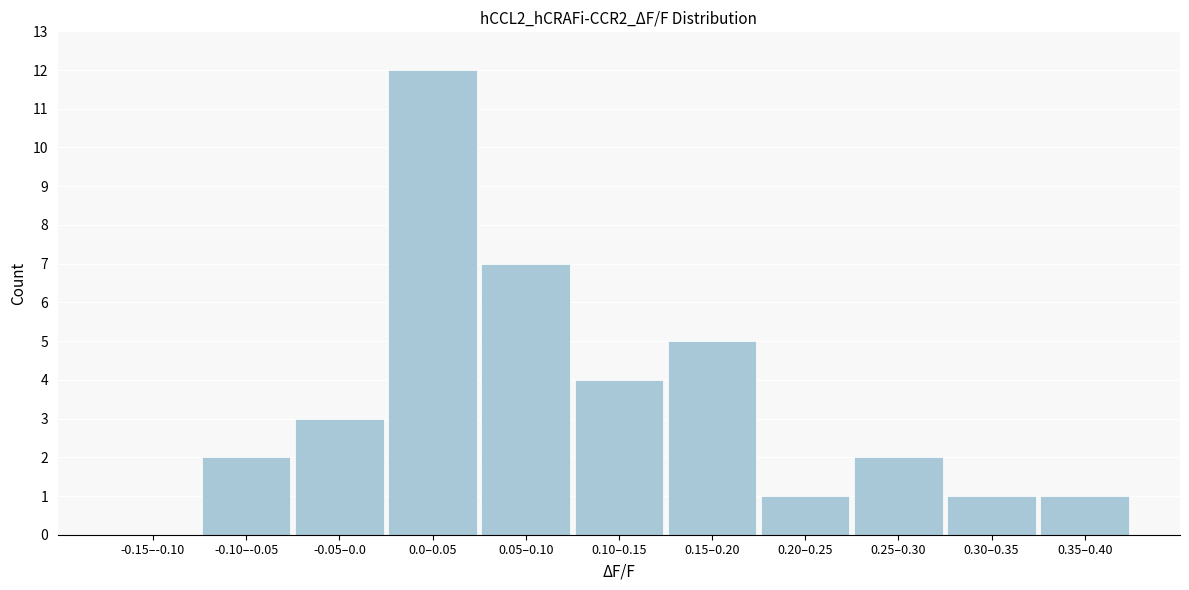

Reading right to left, list all the values displayed in this chart.

0.35–0.40=1	0.30–0.35=1	0.25–0.30=2	0.20–0.25=1	0.15–0.20=5	0.10–0.15=4	0.05–0.10=7	0.0–0.05=12	-0.05–0.0=3	-0.10–-0.05=2	-0.15–-0.10=0